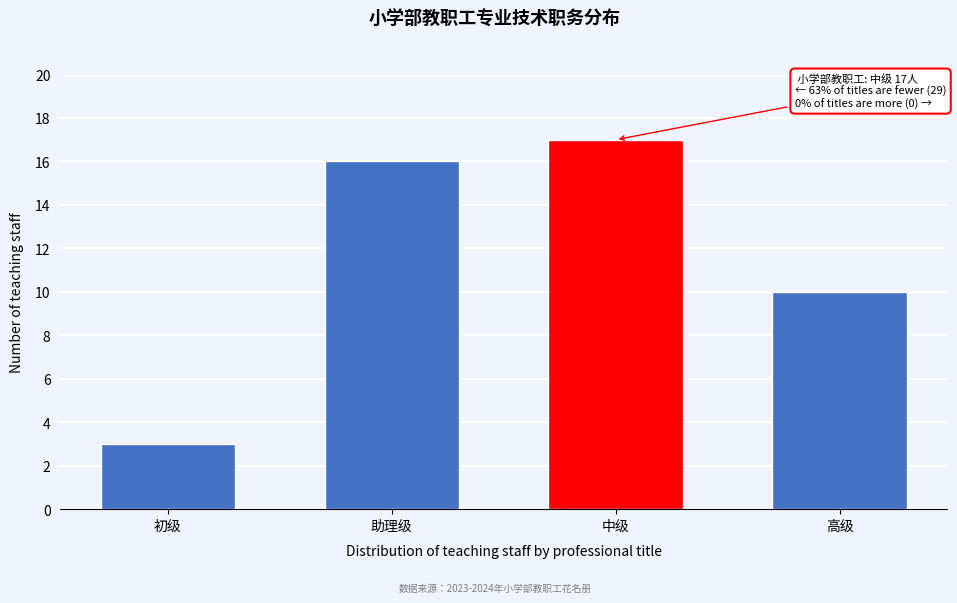

Reading left to right, extract all data points from this chart.

初级=3	助理级=16	中级=17	高级=10